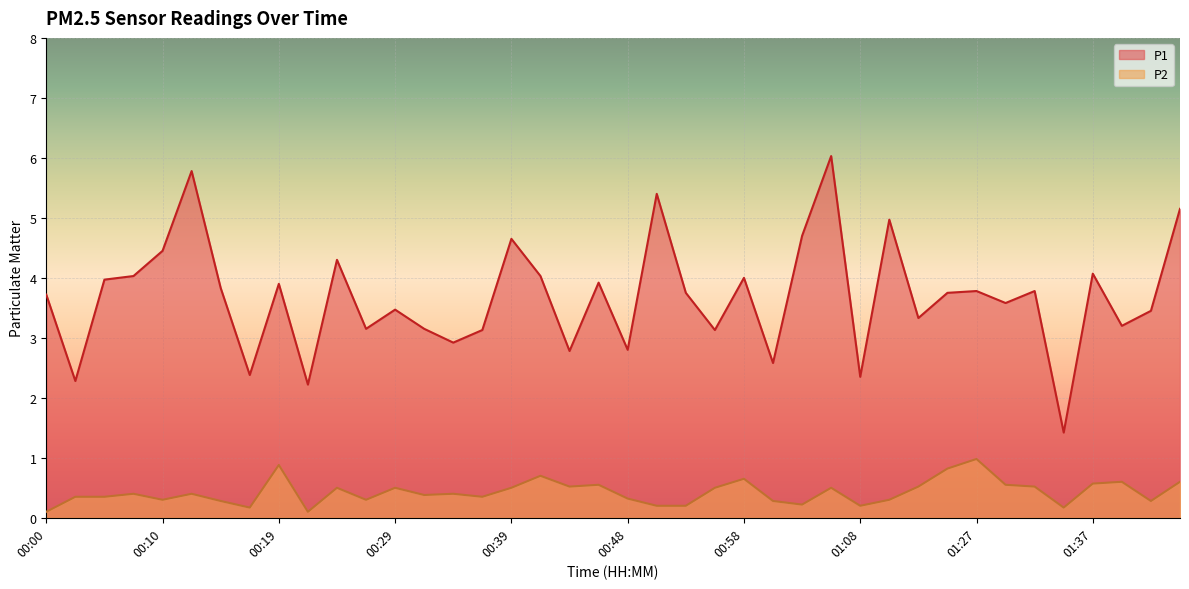

What is the sum of the P1 values at 01:27 and 01:08?

6.1